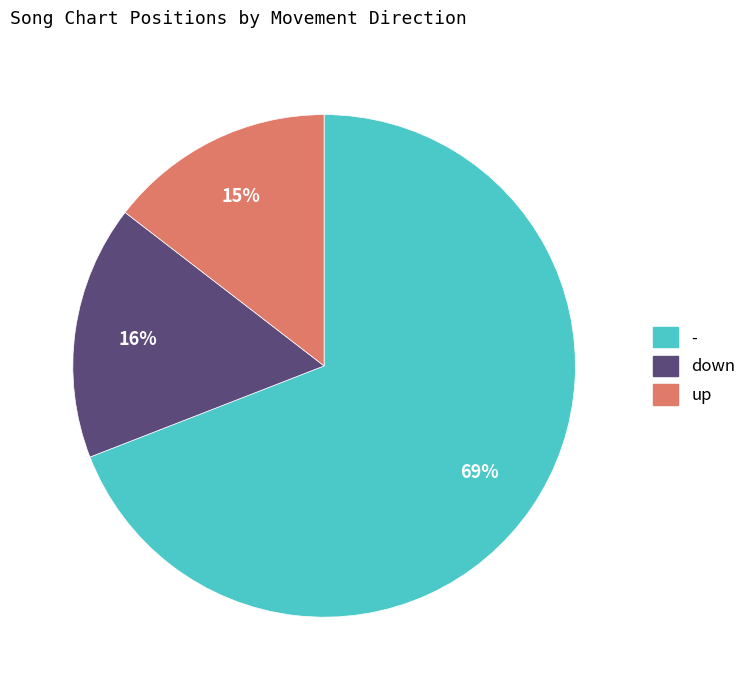

Which has a higher value, down or -?

-